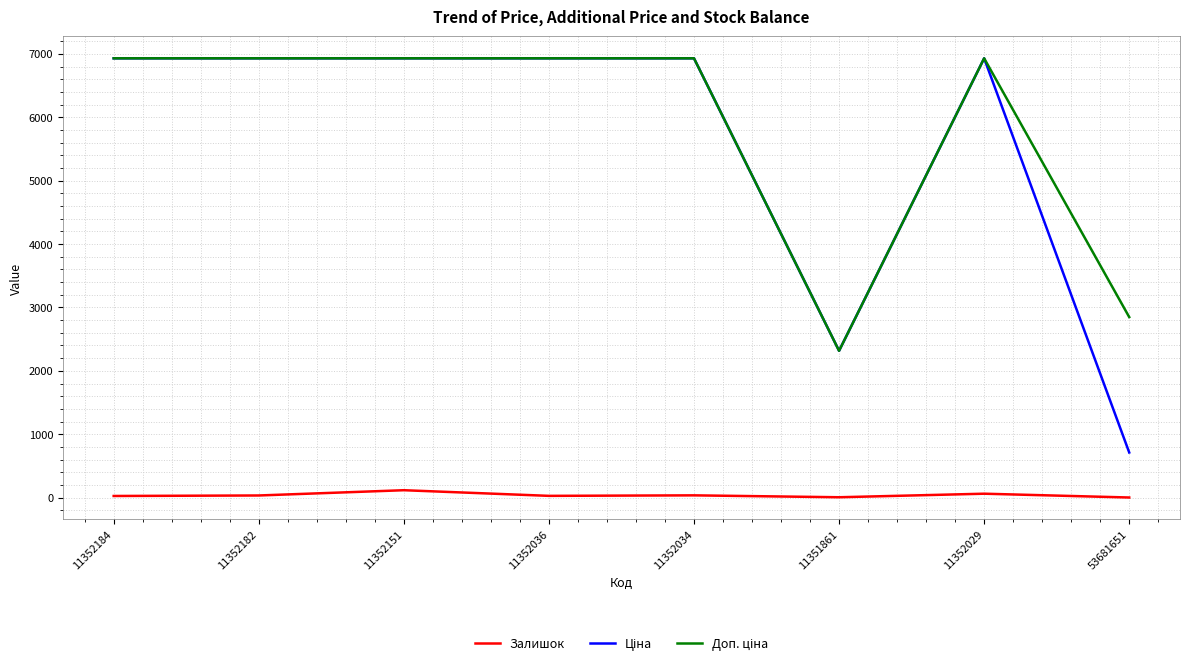

How many lines are shown in the chart?

3